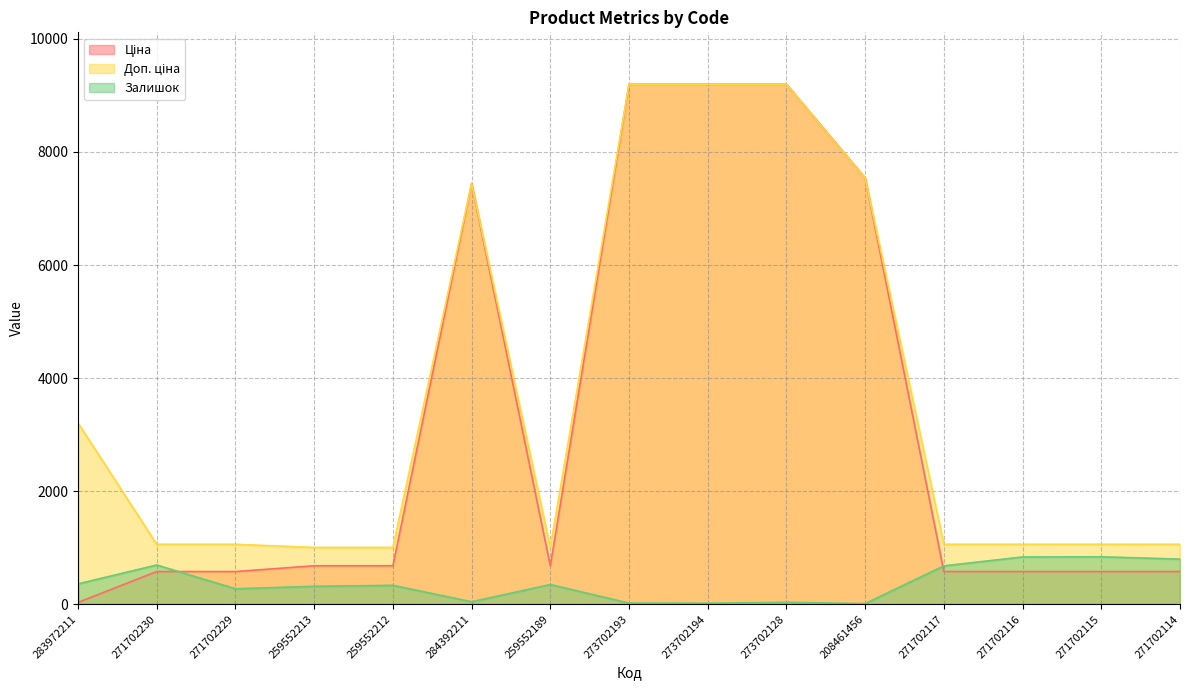

How many intersections are there between Залишок and Ціна?

2